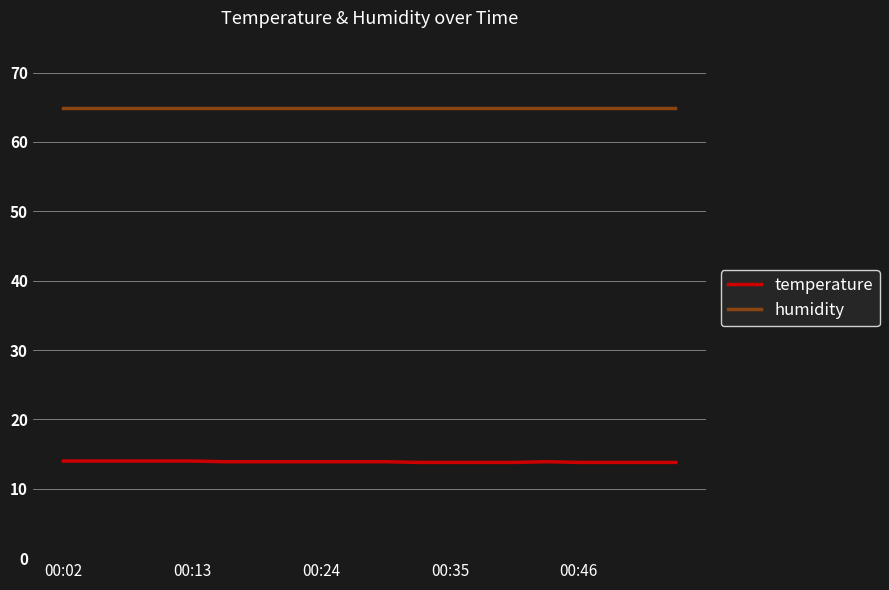

True or false: humidity and temperature cross at least once.

False